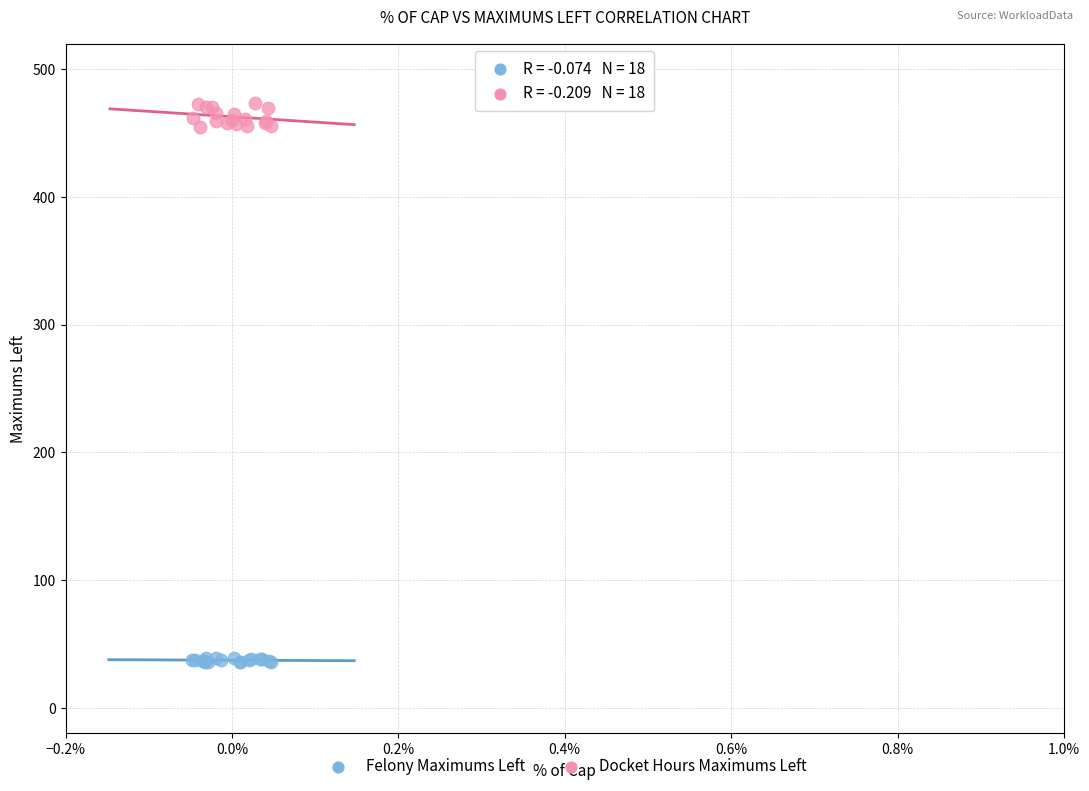

Which series reaches the maximum Y coordinate?

Docket Hours Maximums Left